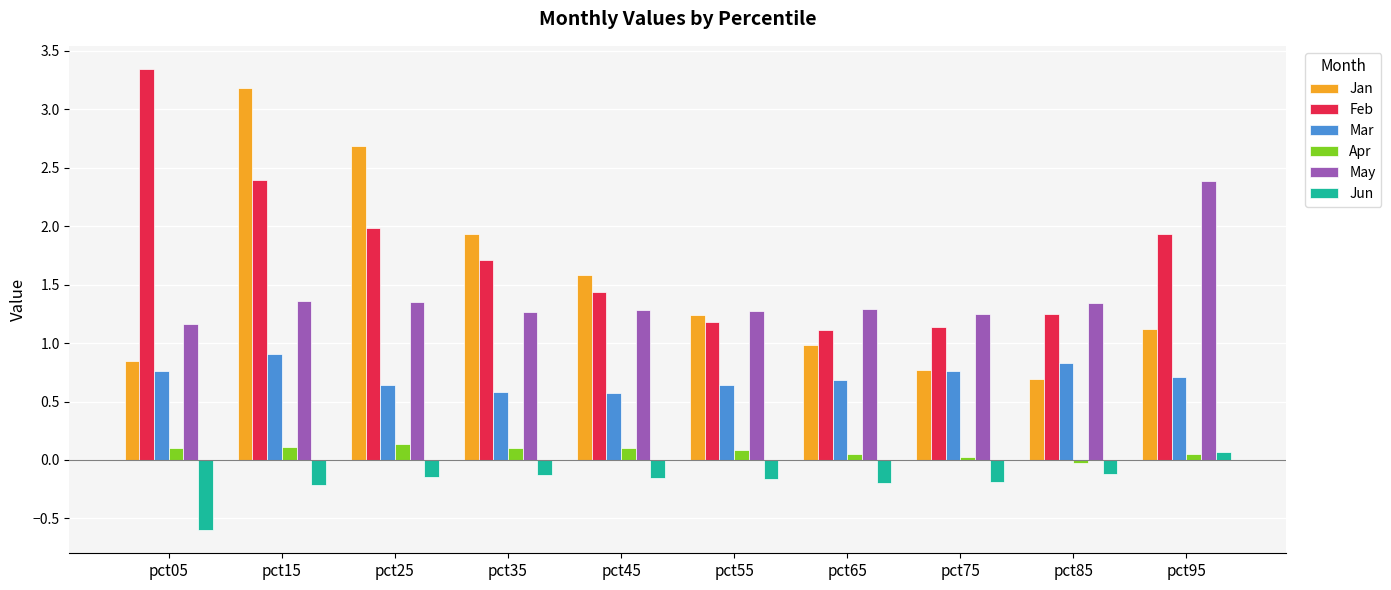

Is it true that Apr equals 0.1 at pct25?

True